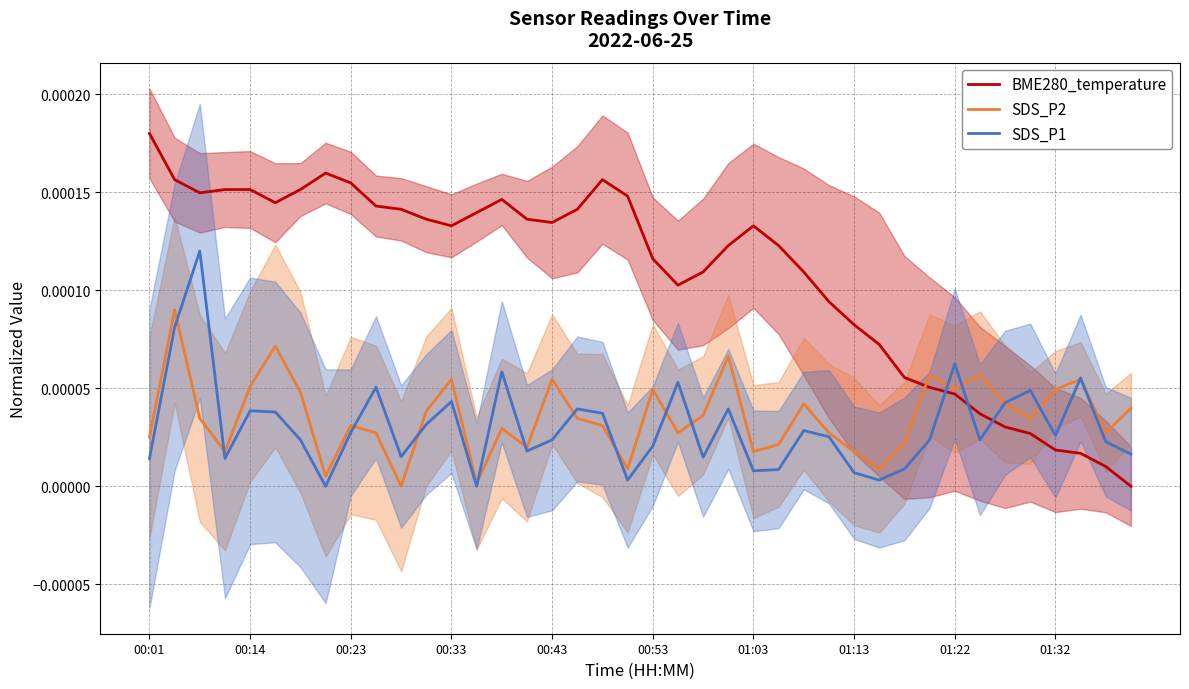

Which label corresponds to the largest value in the chart?

00:01